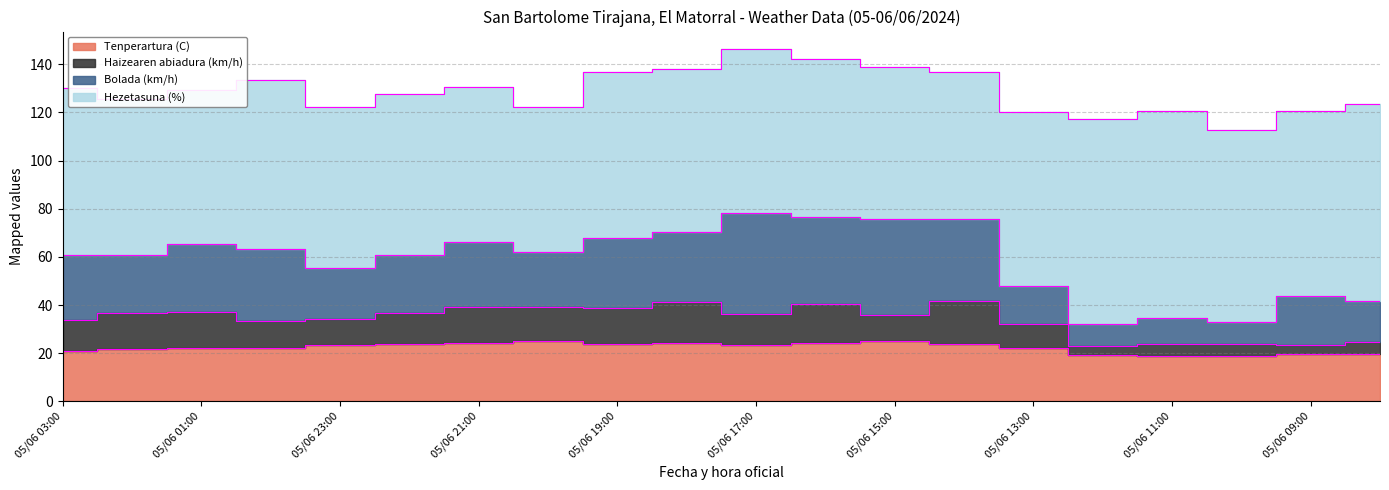

True or false: Haizearen abiadura (km/h) has a value of 58.6 at 05/06 02:00.

False